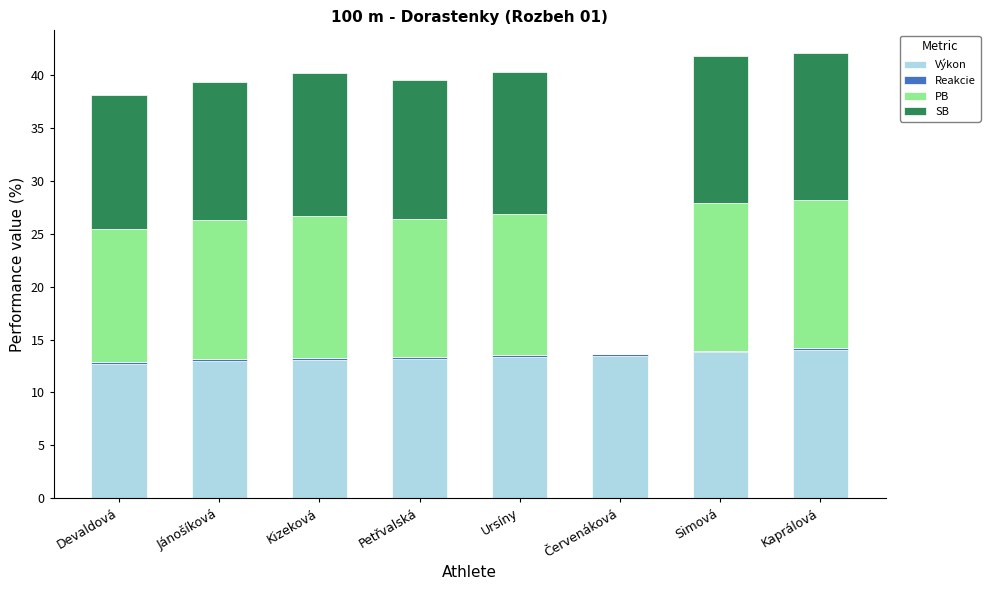

True or false: Výkon has a value of 13.4 at Ursíny.

True